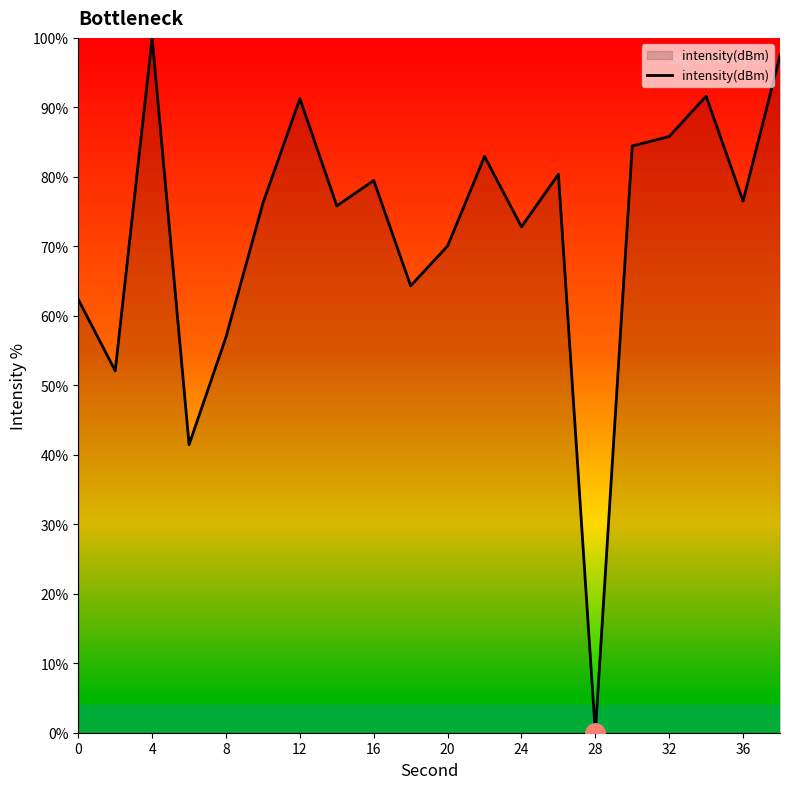

What is the difference between the maximum and minimum values?

100.0